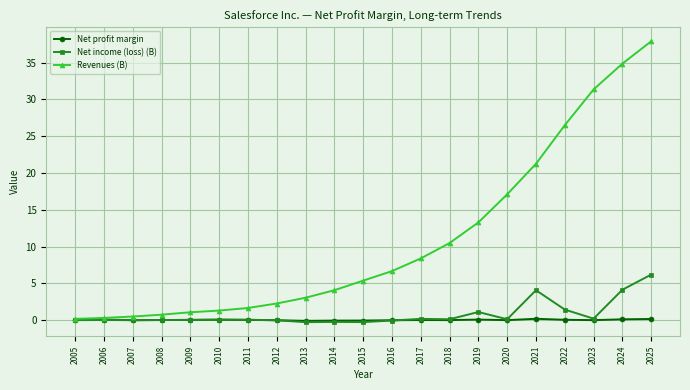

What are all the series names shown in the legend?

Net profit margin, Net income (loss) (B), Revenues (B)